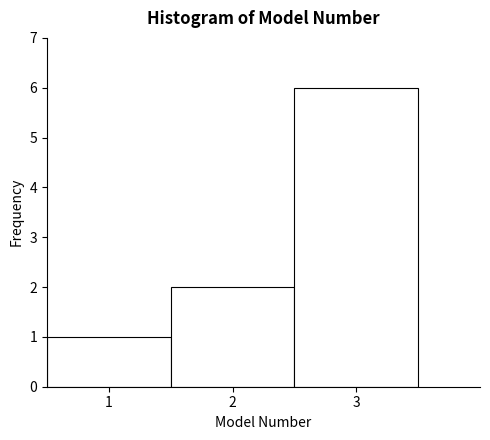

Over which range of the x-axis is the bar tallest?

2.5 to 3.5